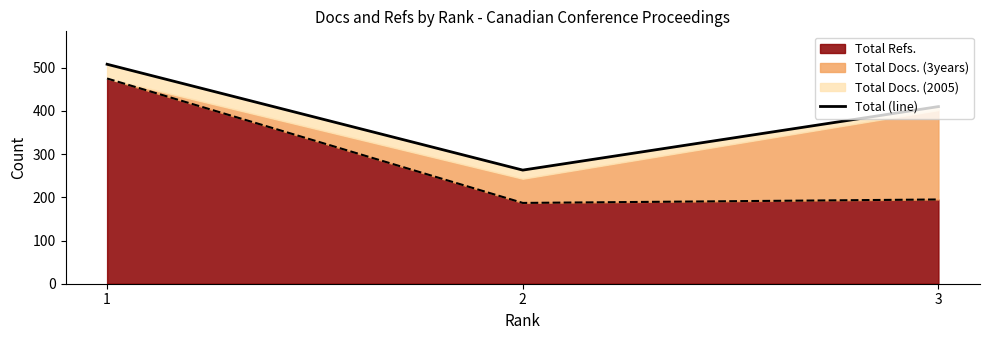

How many categories are shown in the chart?

3